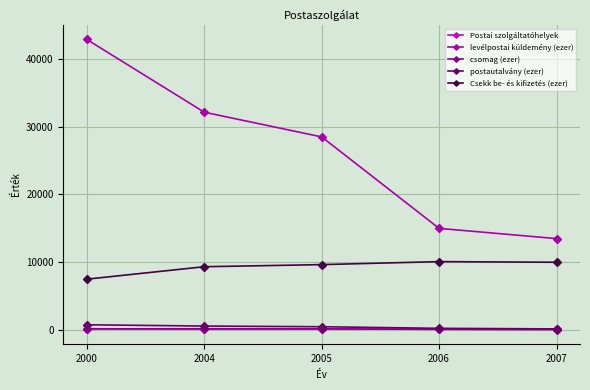

True or false: levélpostai küldemény (ezer) and Postai szolgáltatóhelyek cross at least once.

False